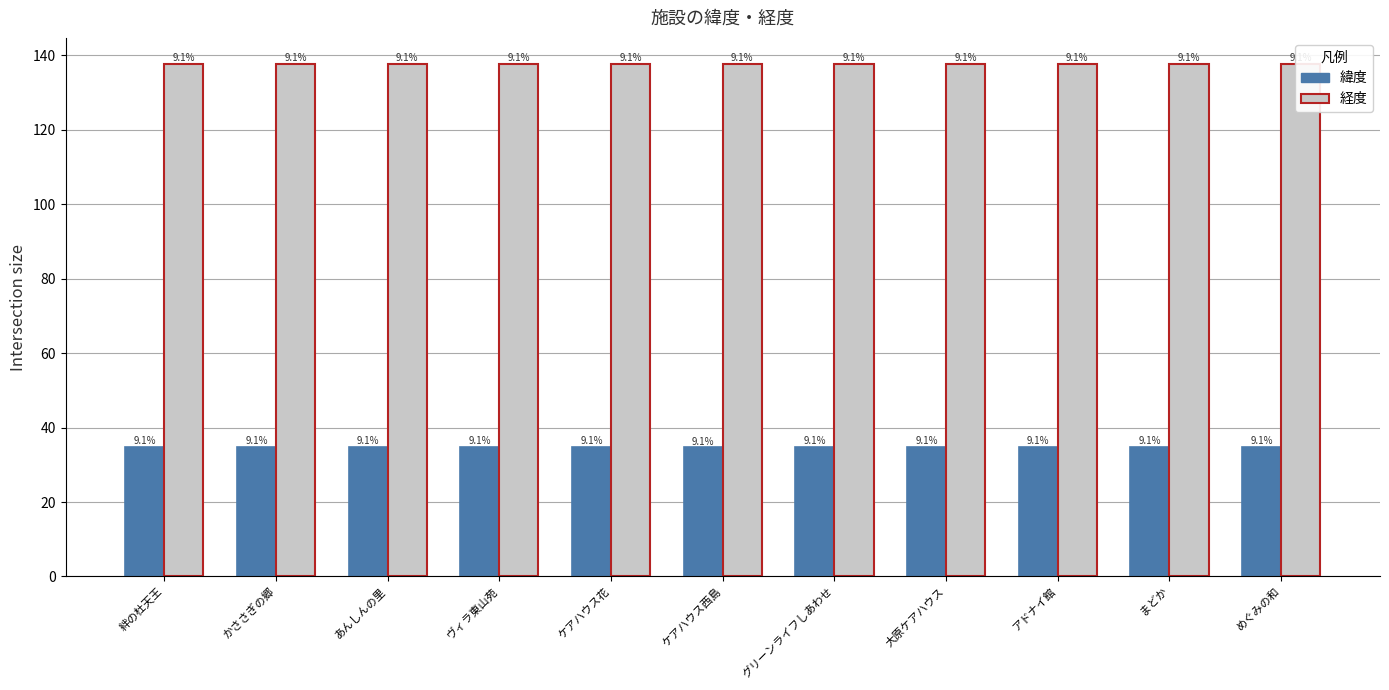

Reading left to right, extract all data points from this chart.

緯度: 絆の杜天王=34.7	かささぎの郷=34.8	あんしんの里=34.7	ヴィラ東山苑=34.8	ケアハウス花=34.7	ケアハウス西島=34.7	グリーンライフしあわせ=34.8	大原ケアハウス=34.8	アドナイ館=34.8	まどか=34.9	めぐみの和=34.9
経度: 絆の杜天王=137.8	かささぎの郷=137.8	あんしんの里=137.8	ヴィラ東山苑=137.7	ケアハウス花=137.7	ケアハウス西島=137.8	グリーンライフしあわせ=137.7	大原ケアハウス=137.7	アドナイ館=137.7	まどか=137.8	めぐみの和=137.8